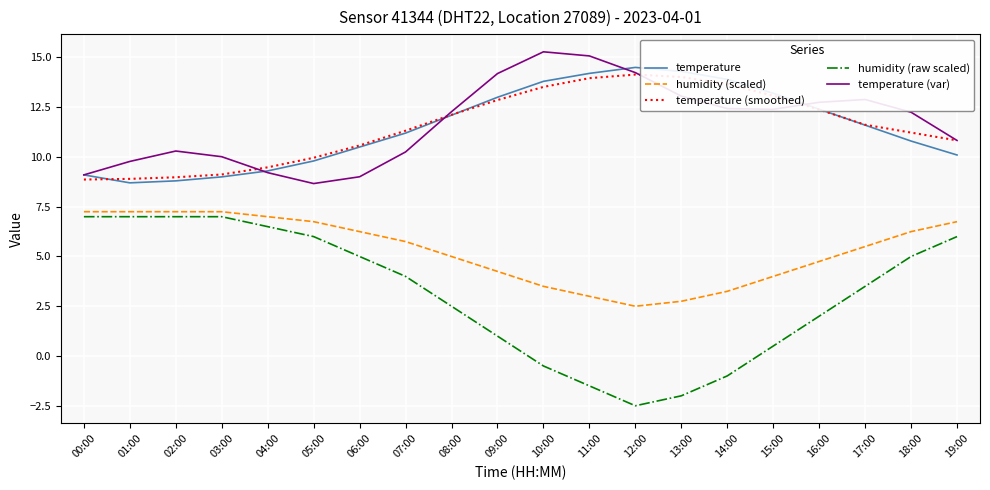

True or false: humidity (raw scaled) and temperature cross at least once.

False